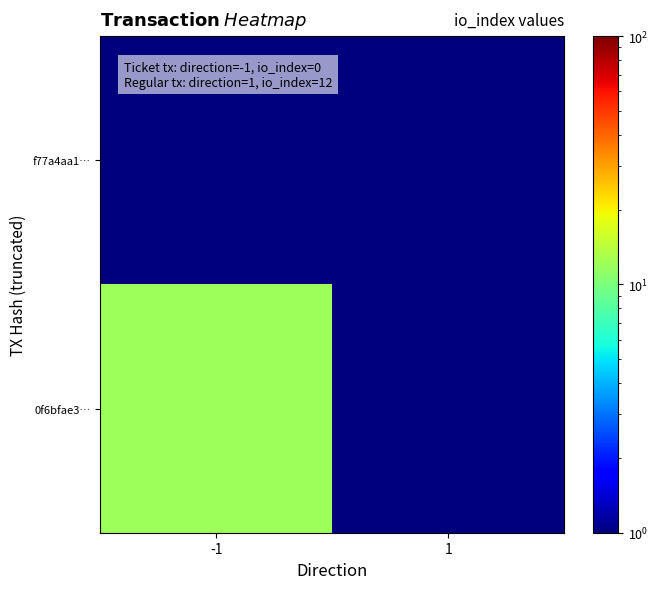

What is the total value across all series at -1?

12.5